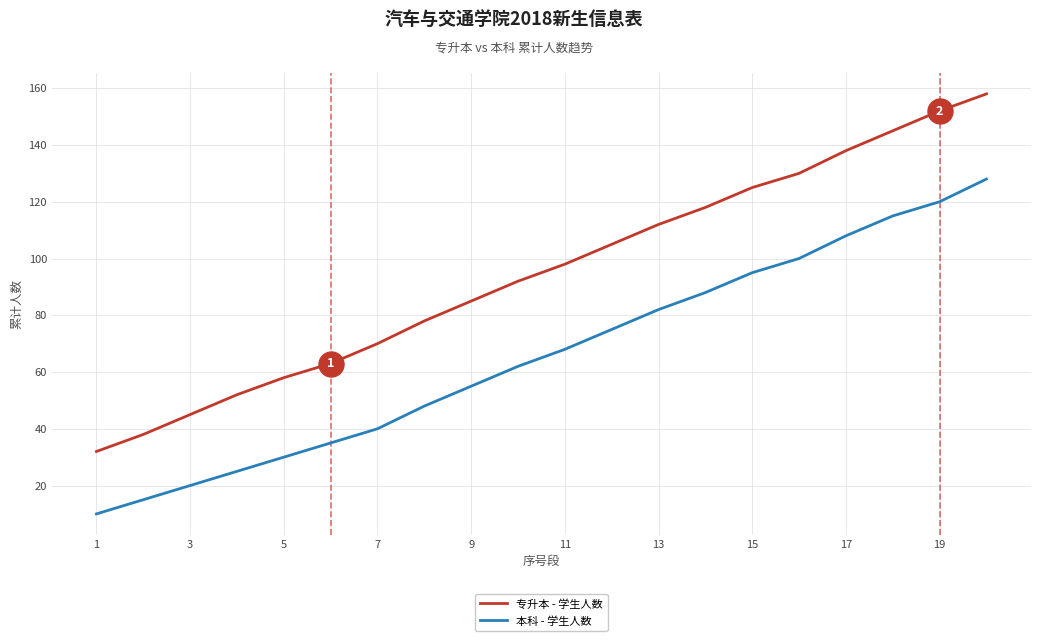

Rank the series by their maximum value, from lowest to highest.

本科 - 学生人数, 专升本 - 学生人数